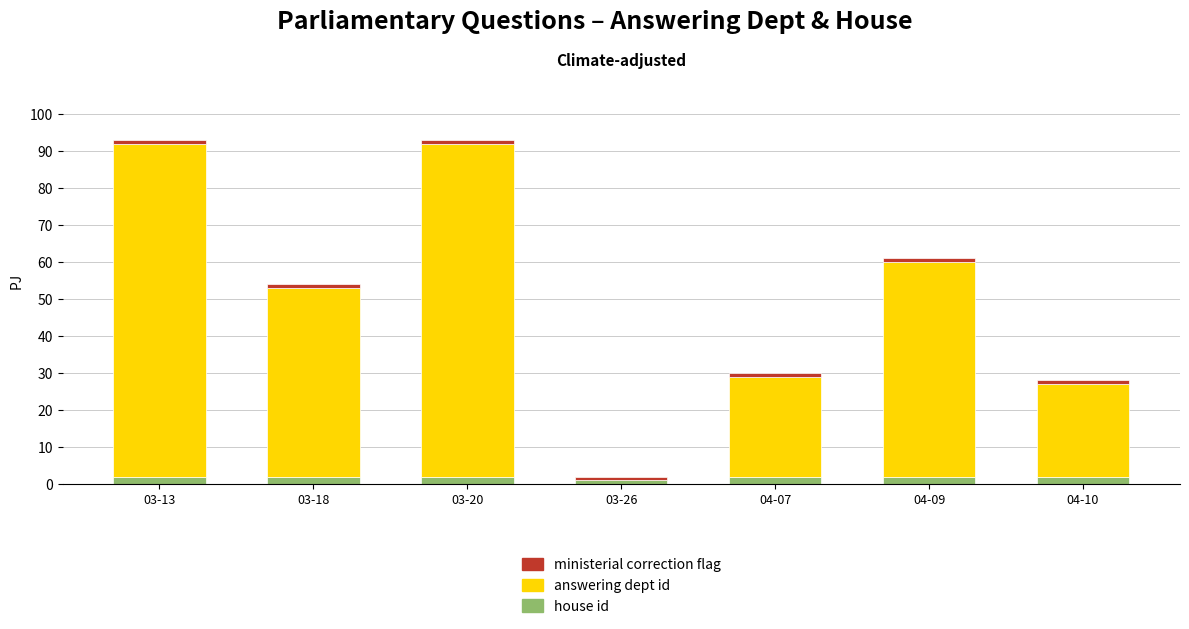

Is it true that house id equals 3 at 04-10?

False